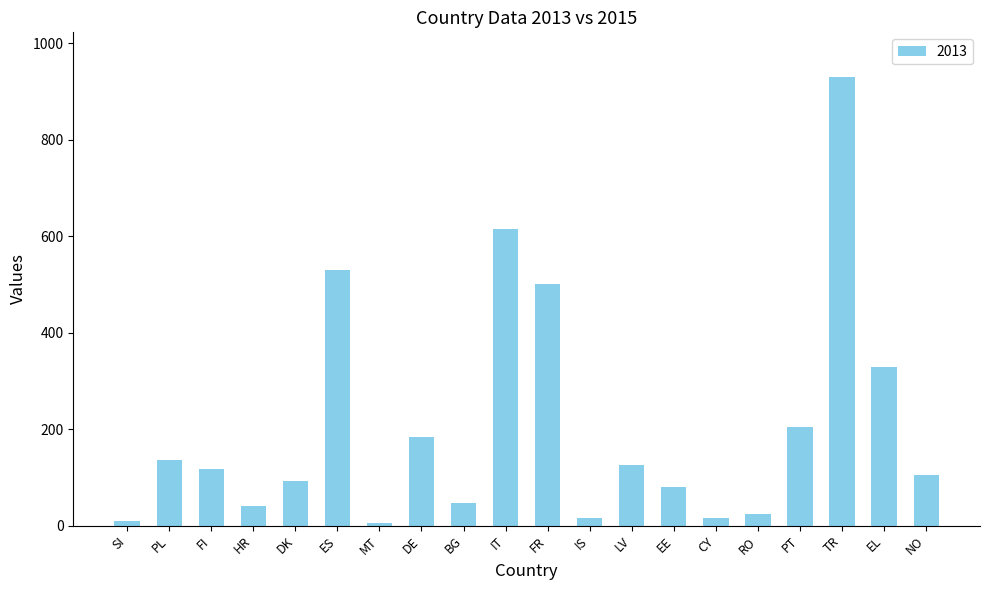

What is the ratio of the value at ES to the value at LV?

4.2